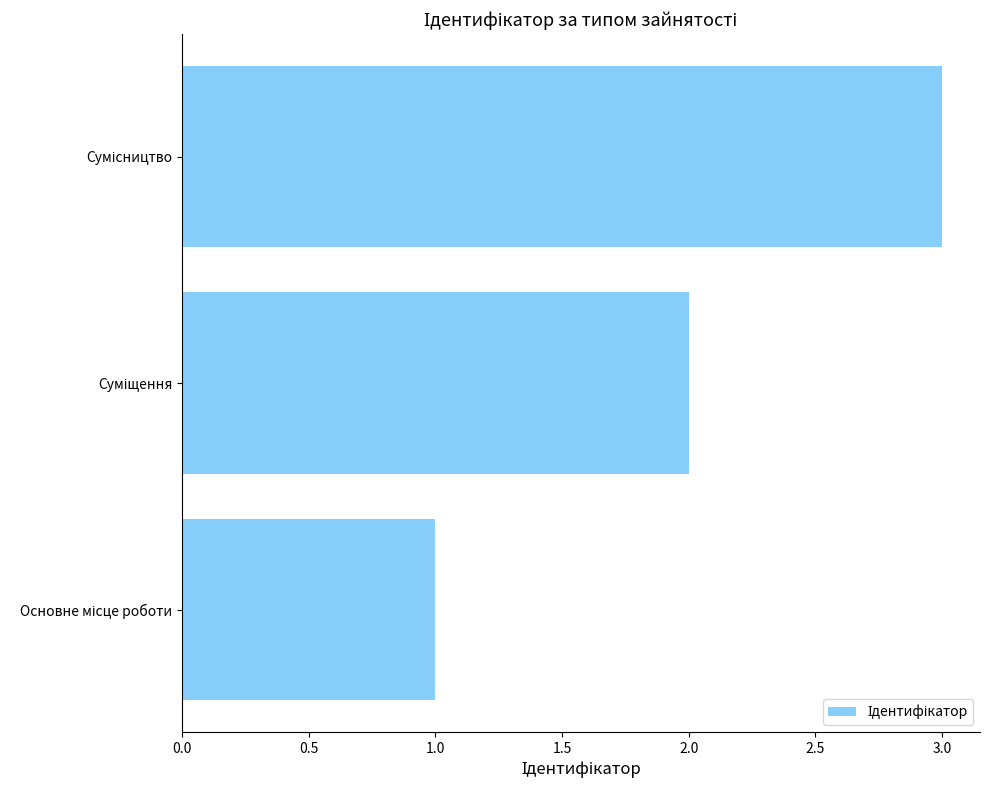

What is the sum of all values?

6